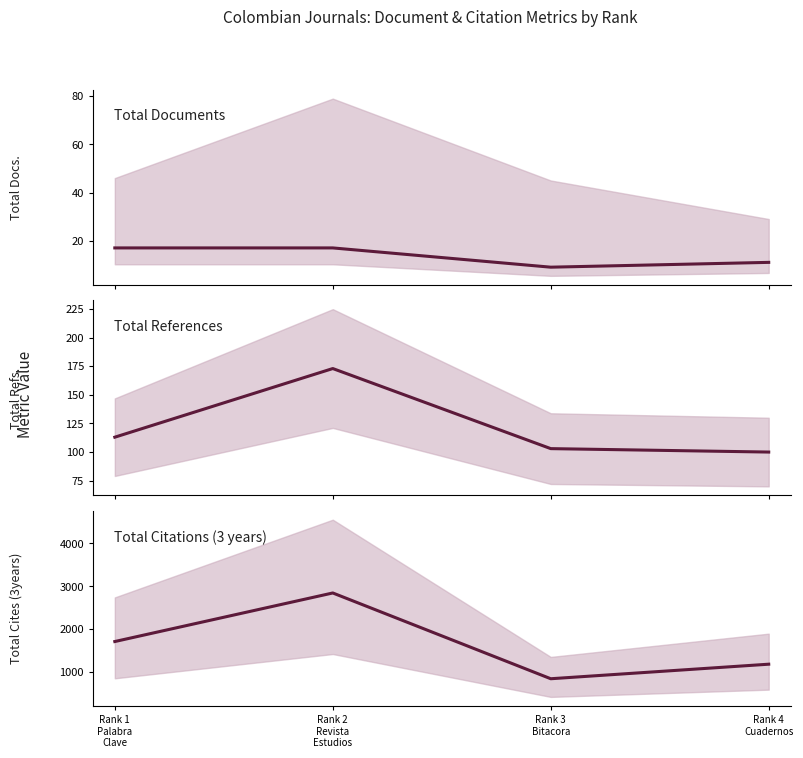

How many lines are shown in the chart?

3